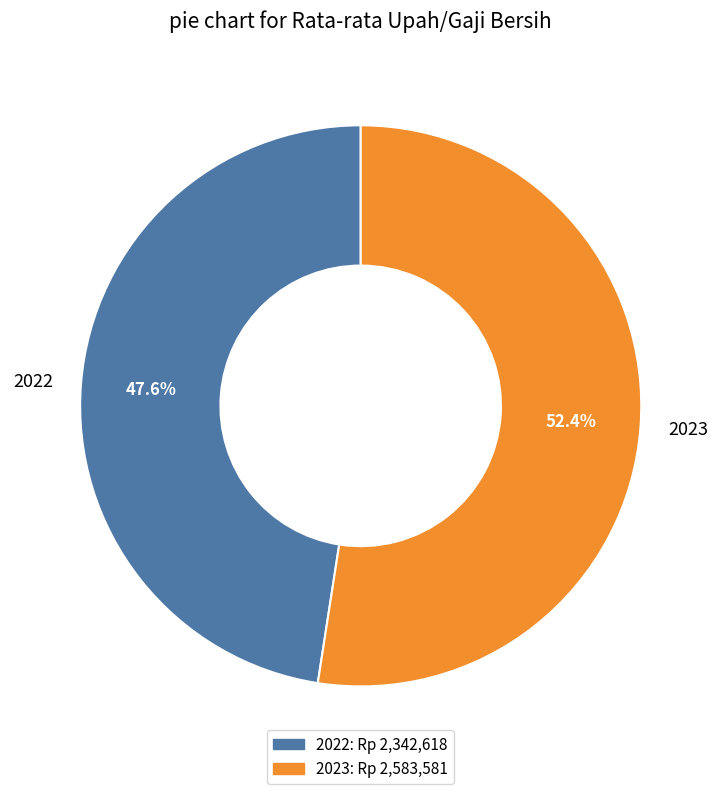

What percentage is NOT represented by 2023?

47.6%